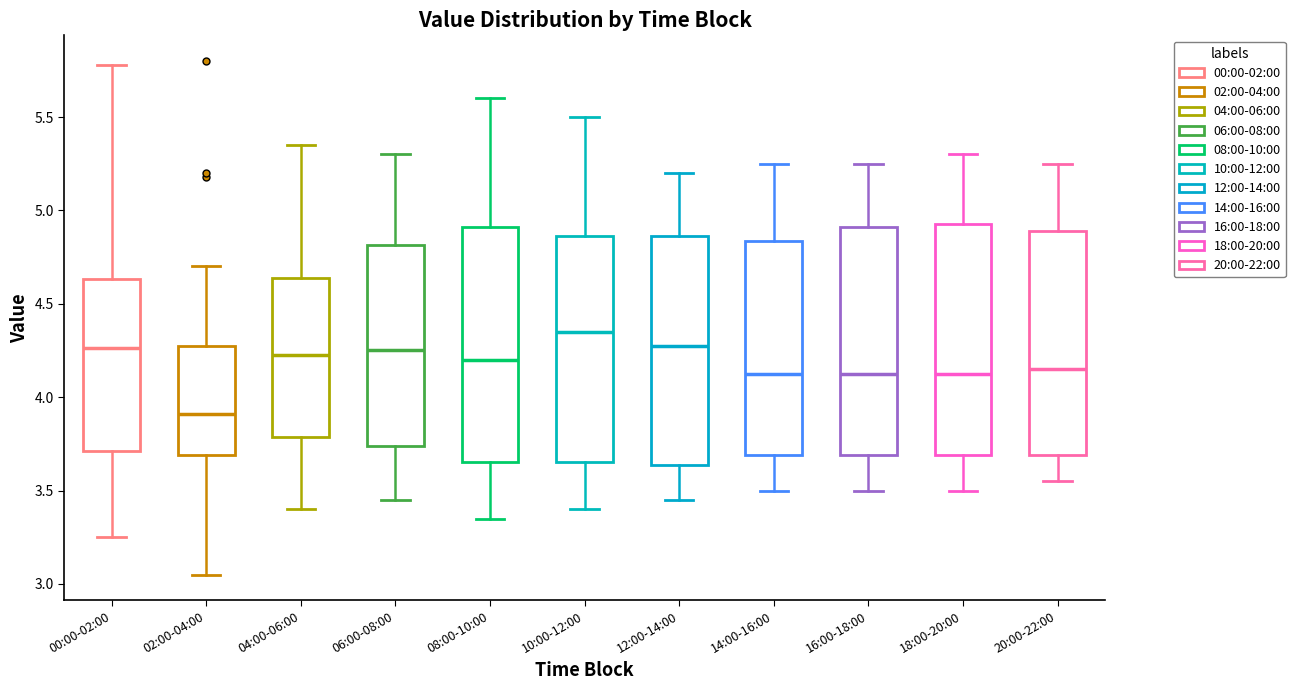

Reading left to right, transcribe this box plot: for each box, give where its median line is, the range the box spans, and where its two whiskers end, as read against the y-axis. The values are not printed on the chart, so give them approximately, as read against the axis.

00:00-02:00: median 4.25, box 3.70 to 4.65, whiskers 3.25 to 5.80
02:00-04:00: median 3.90, box 3.70 to 4.30, whiskers 3.05 to 4.70
04:00-06:00: median 4.25, box 3.80 to 4.65, whiskers 3.40 to 5.35
06:00-08:00: median 4.25, box 3.75 to 4.80, whiskers 3.45 to 5.30
08:00-10:00: median 4.20, box 3.65 to 4.90, whiskers 3.35 to 5.60
10:00-12:00: median 4.35, box 3.65 to 4.85, whiskers 3.40 to 5.50
12:00-14:00: median 4.30, box 3.65 to 4.85, whiskers 3.45 to 5.20
14:00-16:00: median 4.15, box 3.70 to 4.85, whiskers 3.50 to 5.25
16:00-18:00: median 4.15, box 3.70 to 4.90, whiskers 3.50 to 5.25
18:00-20:00: median 4.15, box 3.70 to 4.95, whiskers 3.50 to 5.30
20:00-22:00: median 4.15, box 3.70 to 4.90, whiskers 3.55 to 5.25